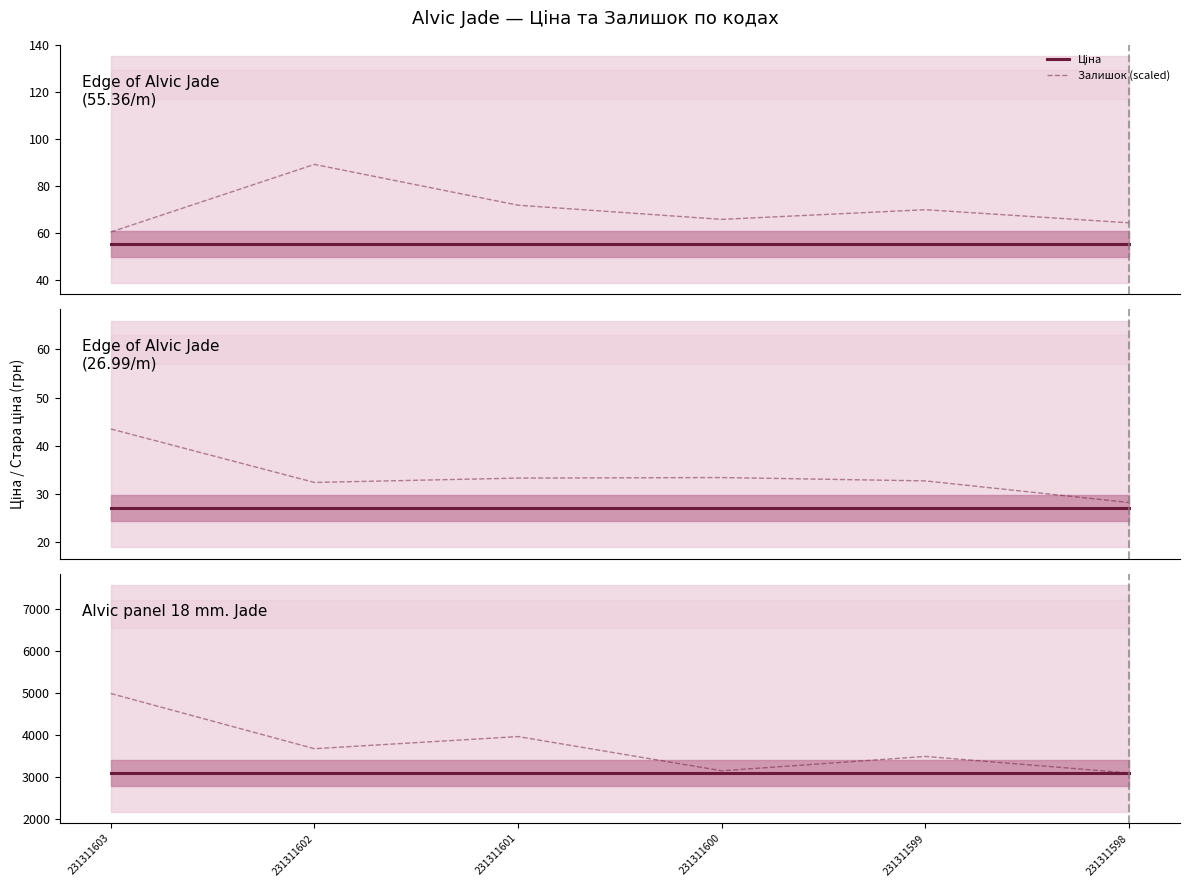

Reading right to left, extract all data points from this chart.

Ціна: 231311598=3091.2	231311599=3091.2	231311600=3091.2	231311601=3091.2	231311602=3091.2	231311603=3091.2
Залишок (scaled): 231311598=3091.2	231311599=3484.8	231311600=3143.7	231311601=3957.1	231311602=3668.5	231311603=4980.3